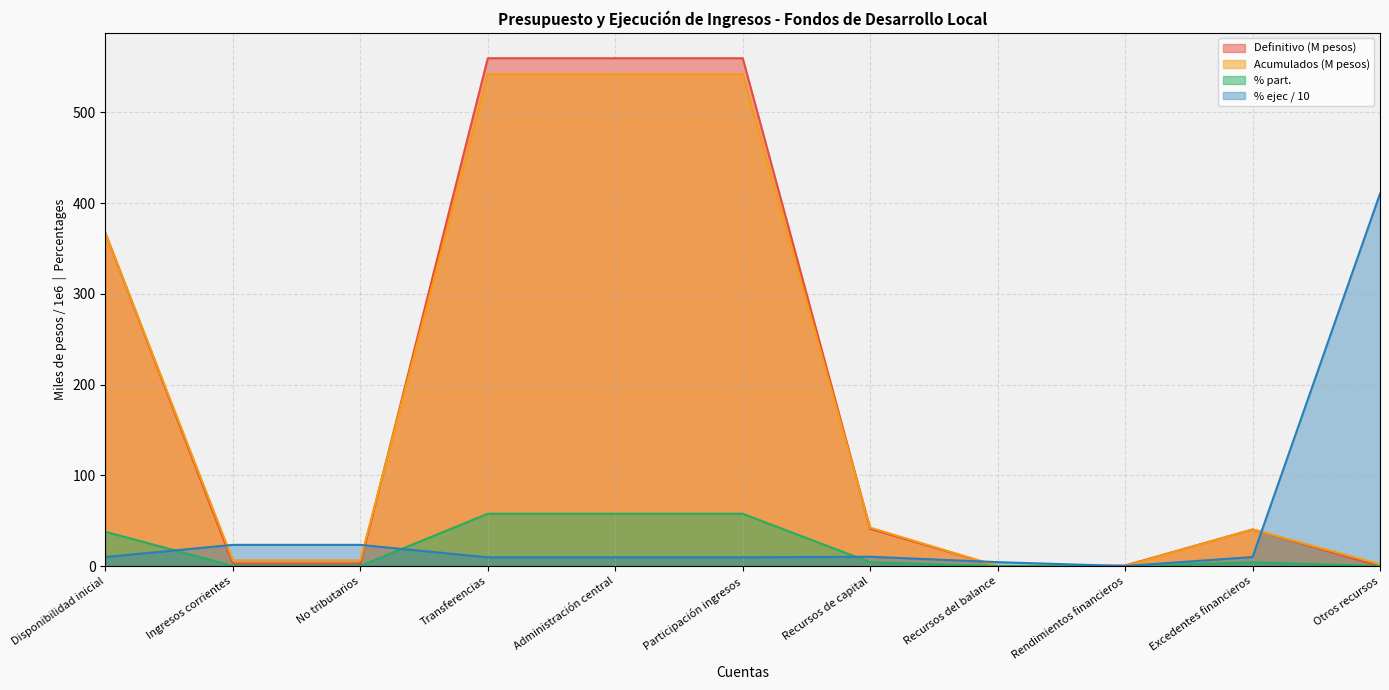

What is the label of the 9th point from the right?

No tributarios